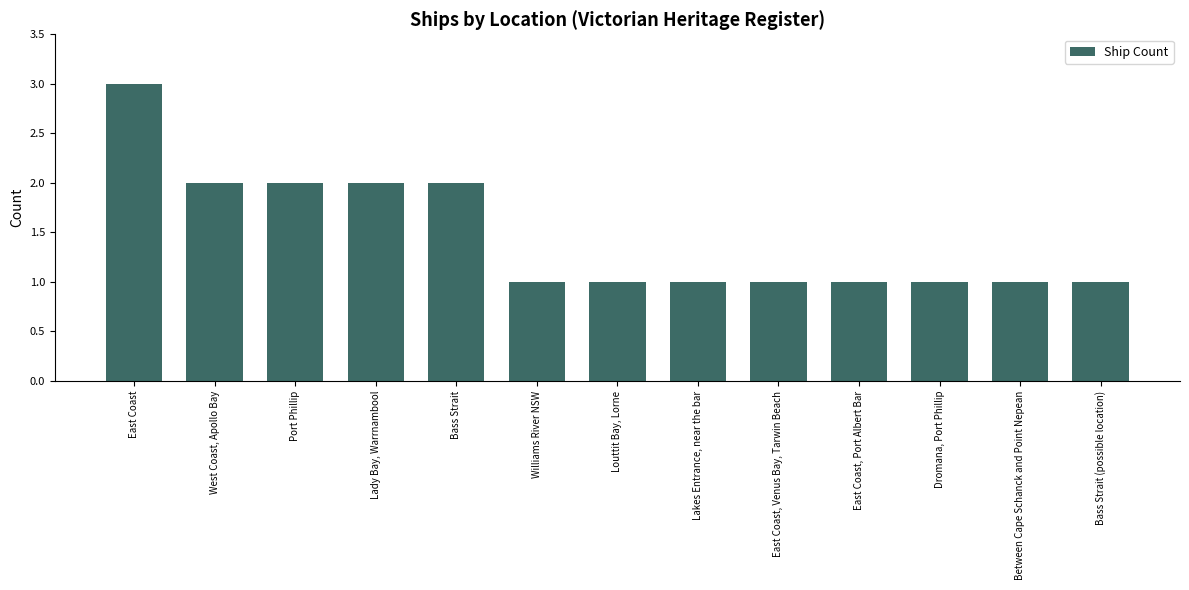

What is the sum of all values?

19